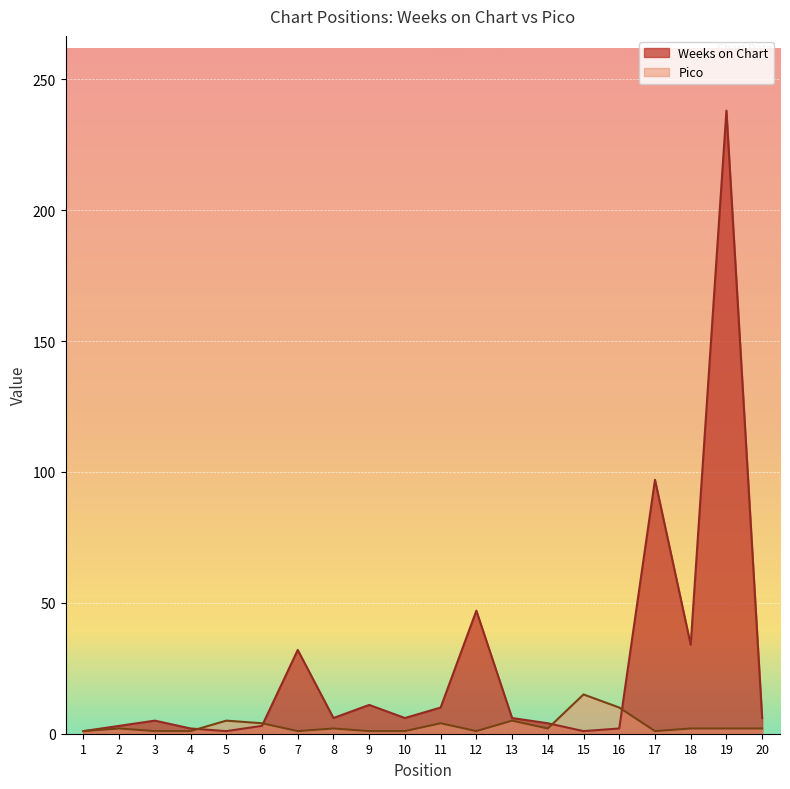

How many data points does each series have?

20